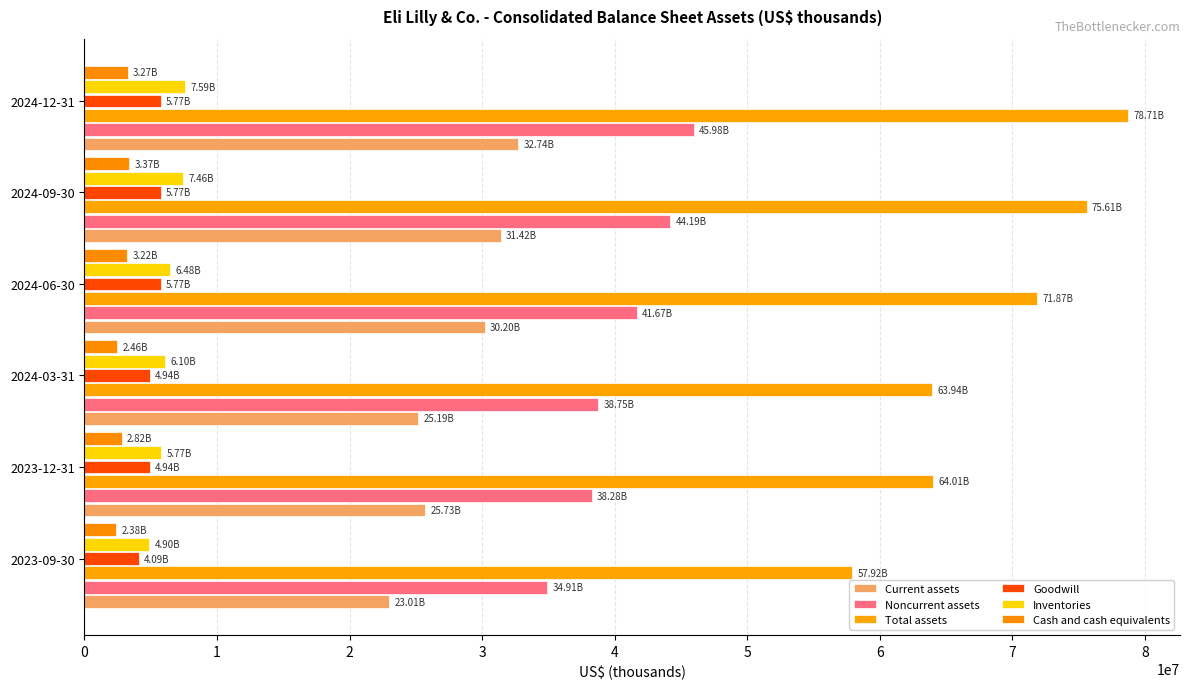

What is the maximum value for Total assets?

78714900